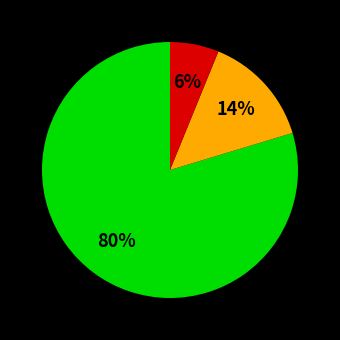

Is there a majority slice in this chart?

Yes